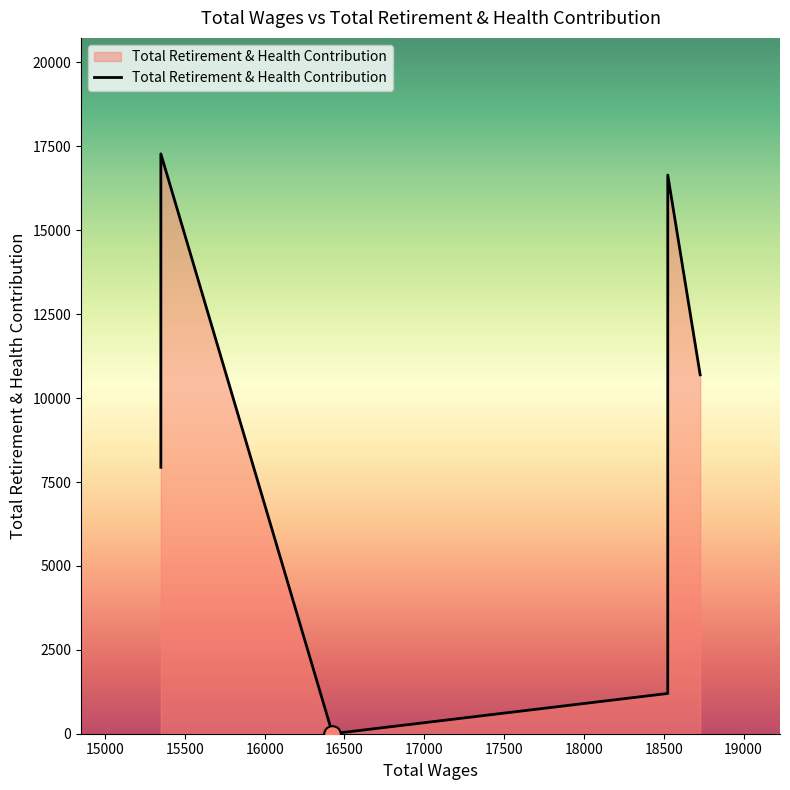

The value at 15350.0 is 9354. True or false?

False